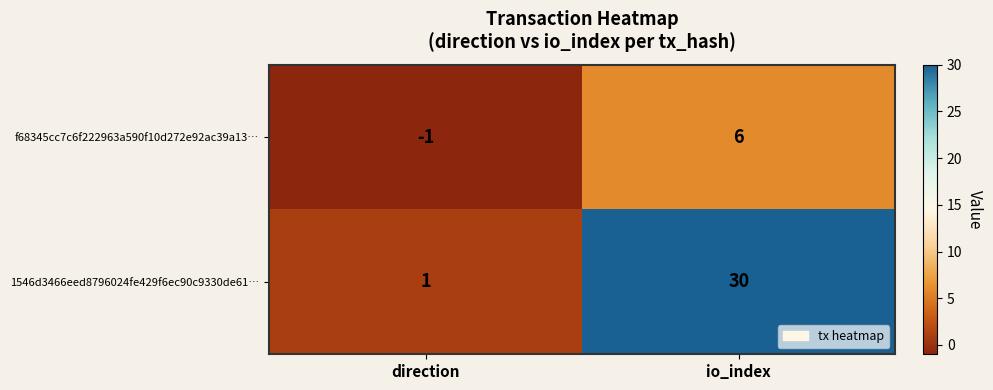

What is the sum of all f68345cc7c6f222963a590f10d272e92ac39a13… values?

5